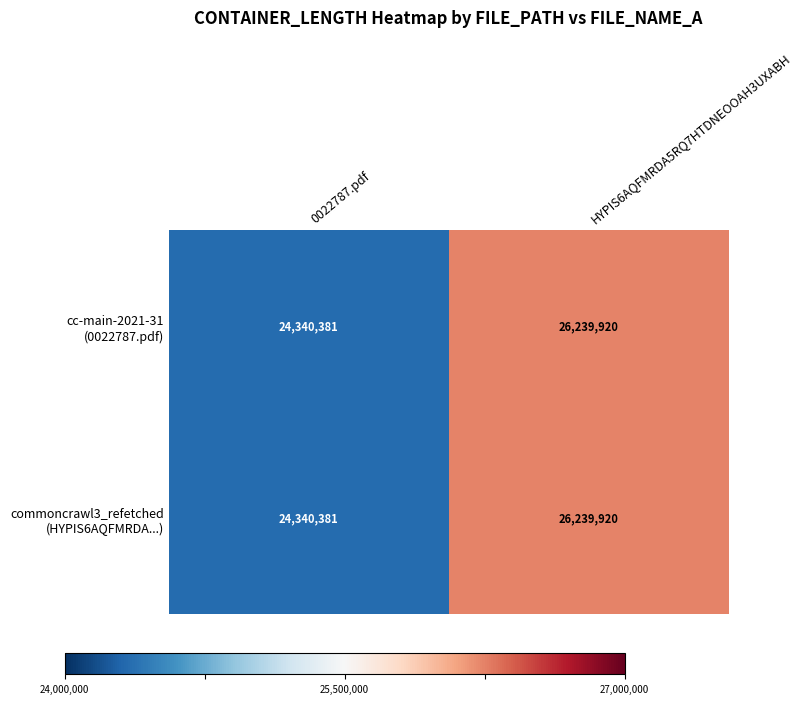

At which category is the sum across all series the highest?

HYPIS6AQFMRDA5RQ7HTDNEOOAH3UXABH